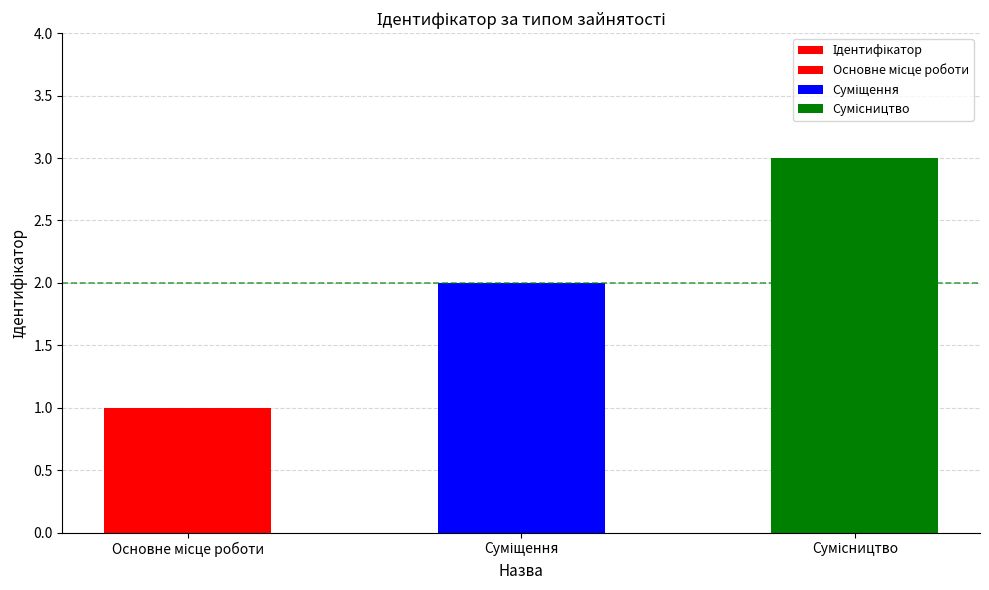

What is the sum of the values at Сумісництво and Суміщення?

5